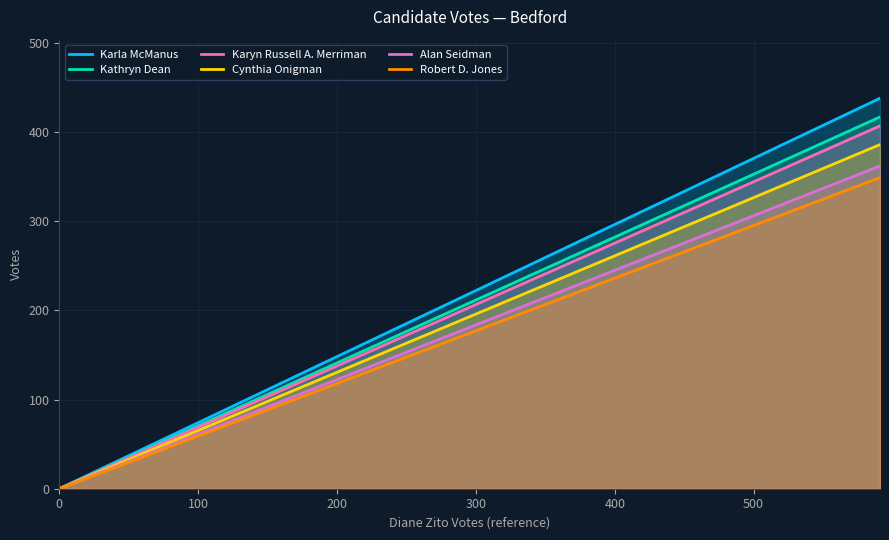

What is the highest value of the Alan Seidman series?

362.0